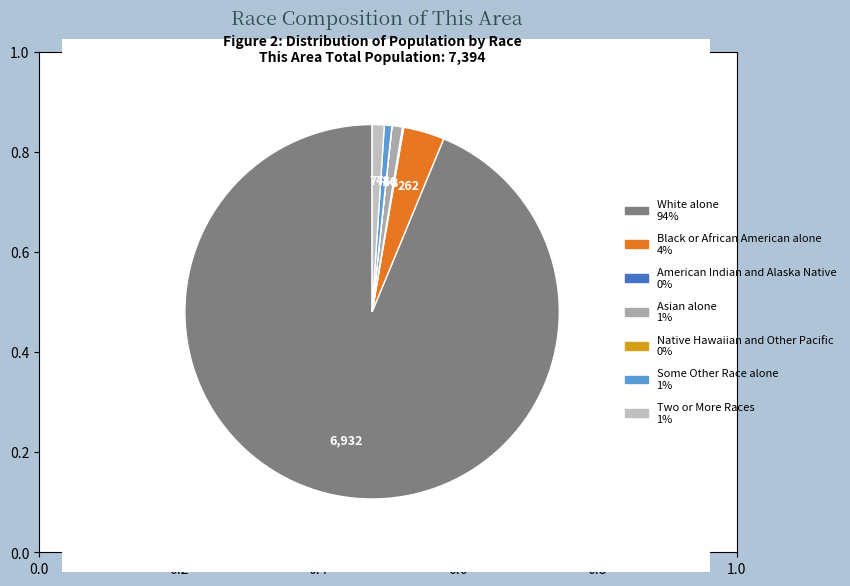

To the nearest percent, what is the average slice percentage?

14%